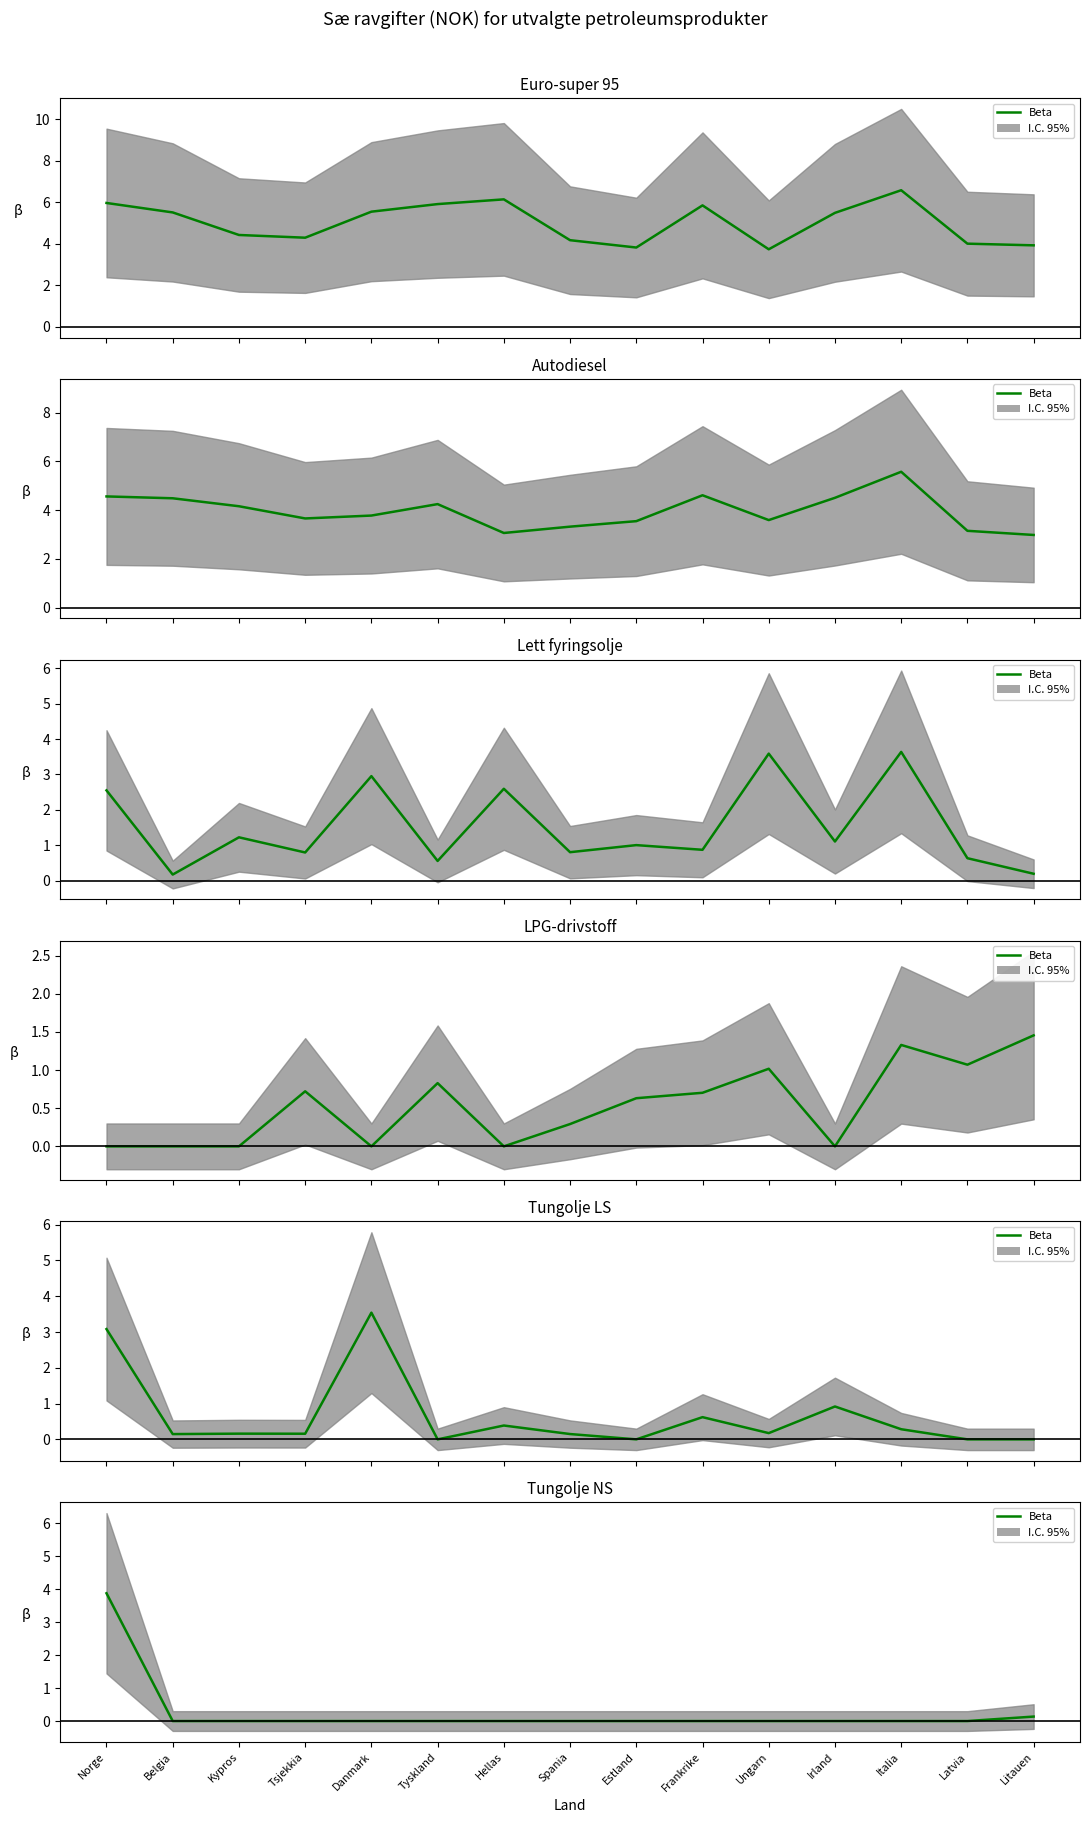

Reading left to right, transcribe all the data shown in this chart.

Euro-super 95: 6.0	5.5	4.4	4.3	5.5	5.9	6.1	4.2	3.8	5.8	3.7	5.5	6.6	4.0	3.9
Autodiesel: 4.6	4.5	4.2	3.7	3.8	4.2	3.1	3.3	3.5	4.6	3.6	4.5	5.6	3.1	3.0
Lett fyringsolje: 2.5	0.2	1.2	0.8	3.0	0.6	2.6	0.8	1.0	0.9	3.6	1.1	3.6	0.6	0.2
LPG-drivstoff: 0.0	0.0	0.0	0.7	0.0	0.8	0.0	0.3	0.6	0.7	1.0	0.0	1.3	1.1	1.5
Tungolje LS: 3.1	0.1	0.2	0.2	3.5	0.0	0.4	0.1	0.0	0.6	0.2	0.9	0.3	0.0	0.0
Tungolje NS: 3.9	0.0	0.0	0.0	0.0	0.0	0.0	0.0	0.0	0.0	0.0	0.0	0.0	0.0	0.1